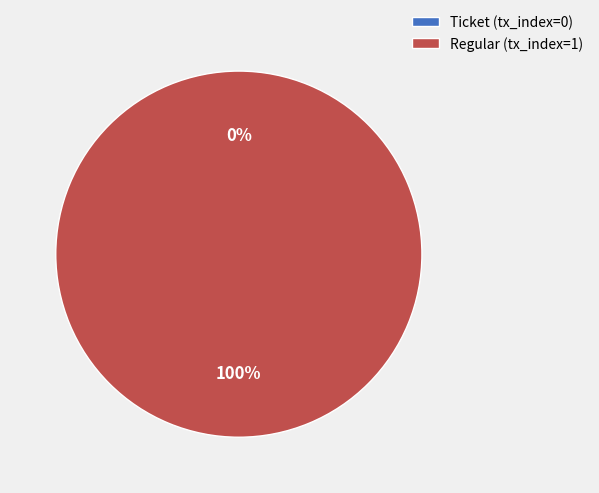

Count the number of slices in the pie.

2